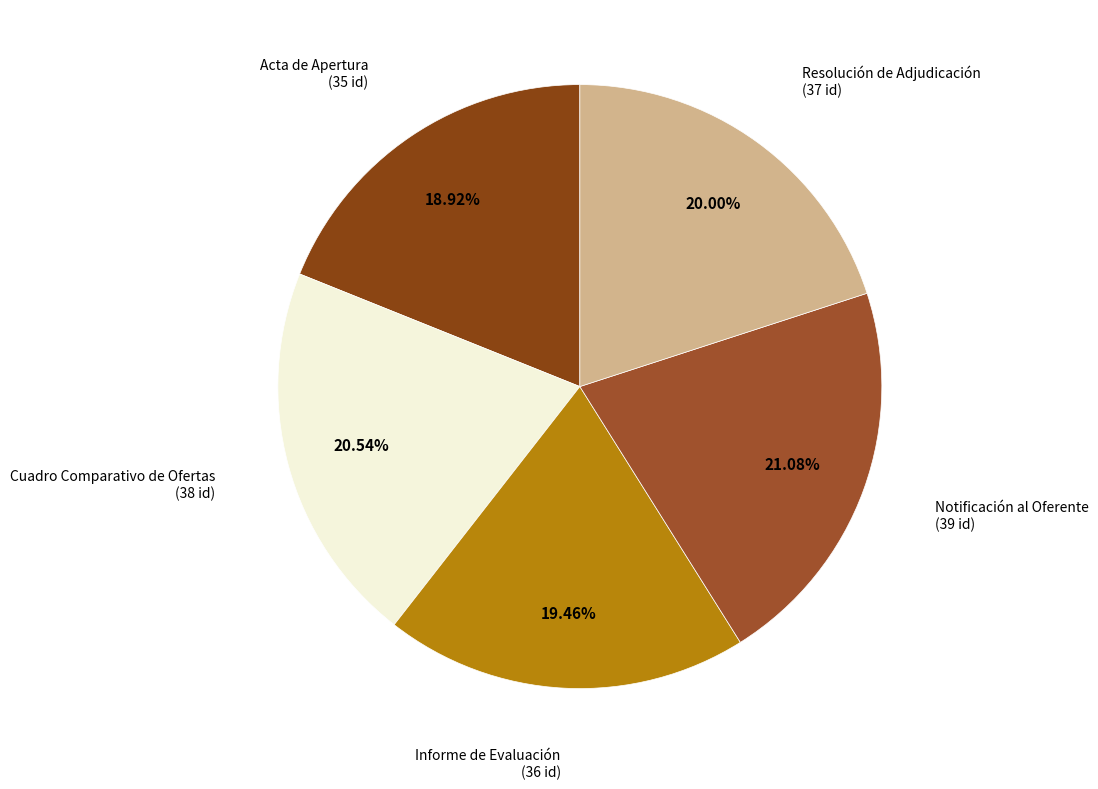

Count the number of slices in the pie.

5